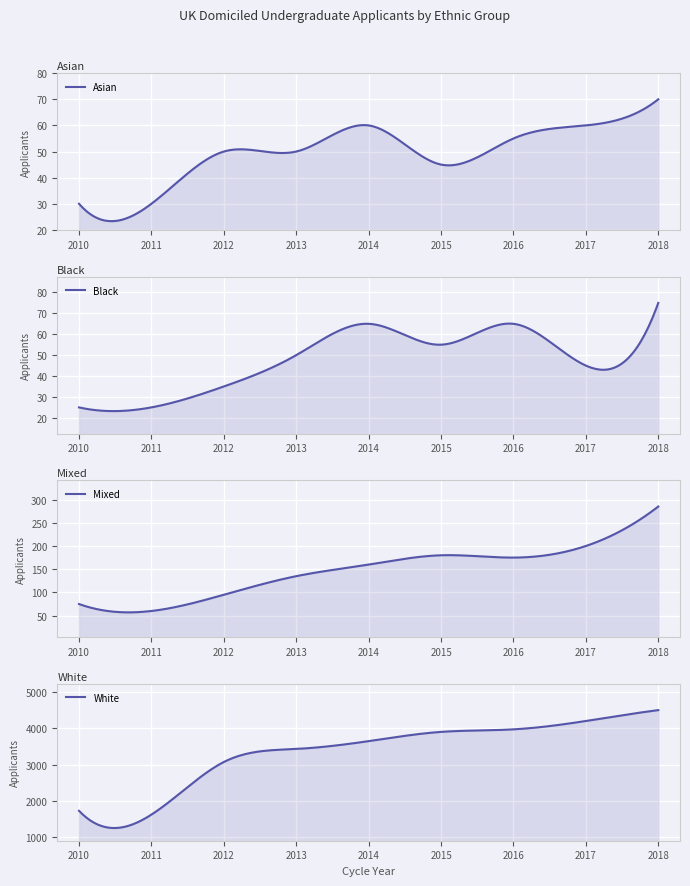

List the series in order of their peak value, highest first.

White, Mixed, Black, Asian